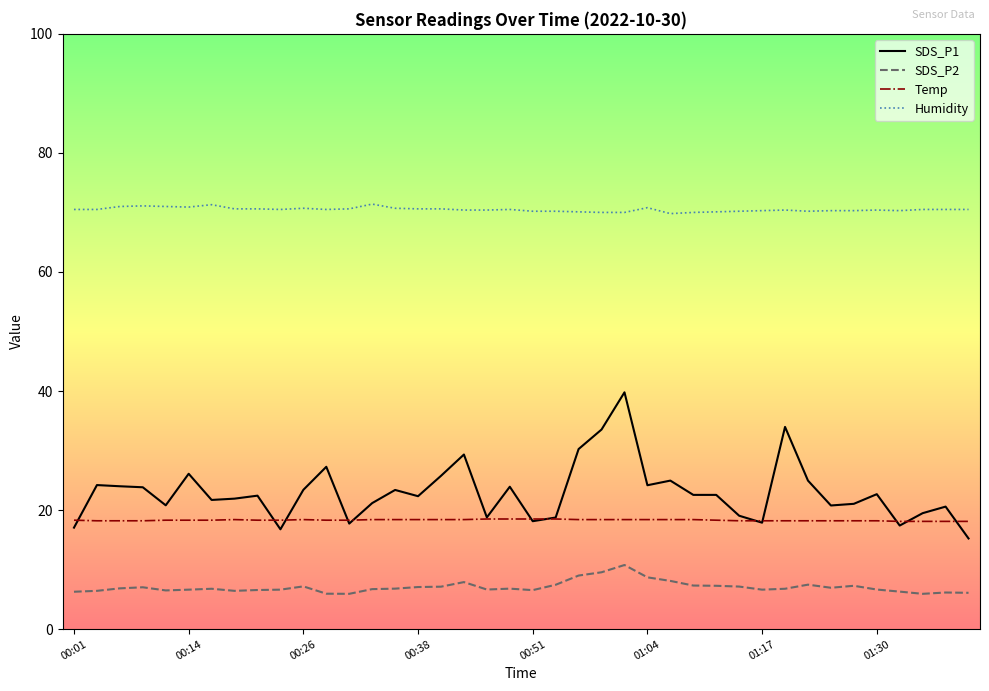

Which series has the largest range (max minus min)?

SDS_P1